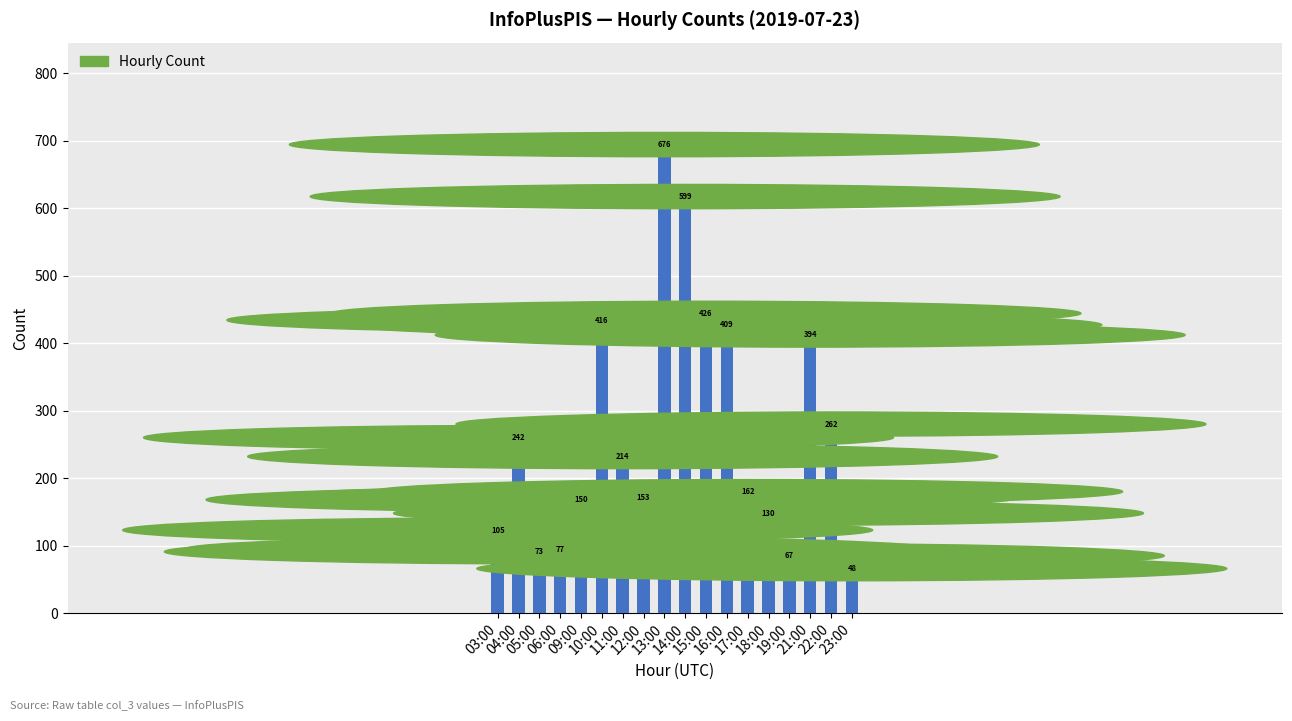

What is the average value?

256